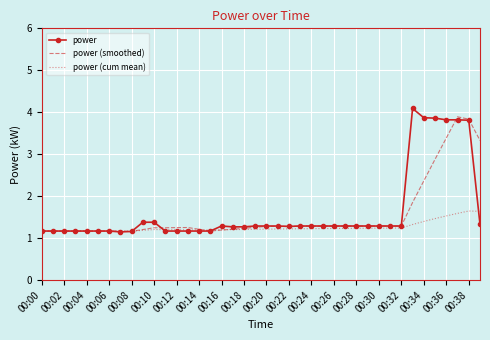

What is the maximum value shown in the chart?

4.1